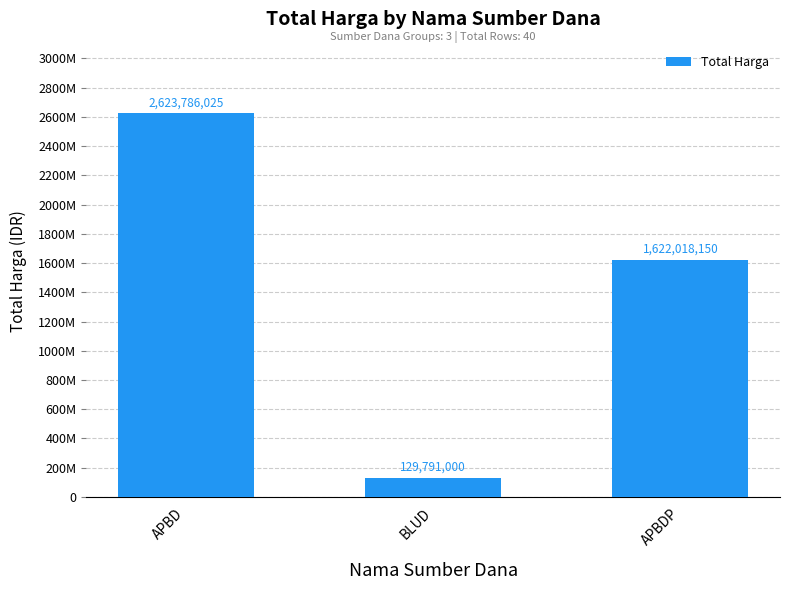

Does the chart contain any negative values?

No